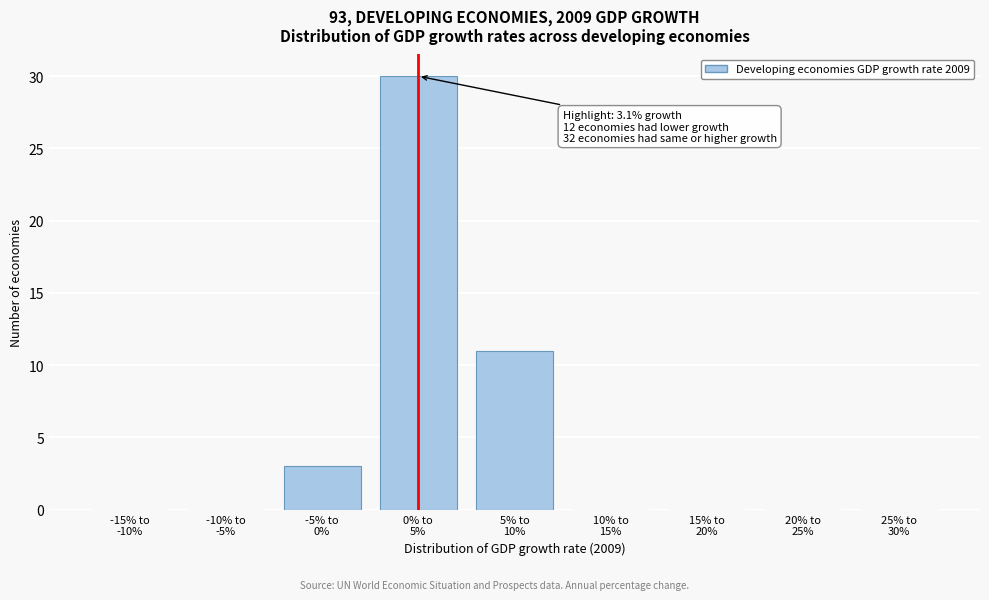

What is the greatest value displayed?

30